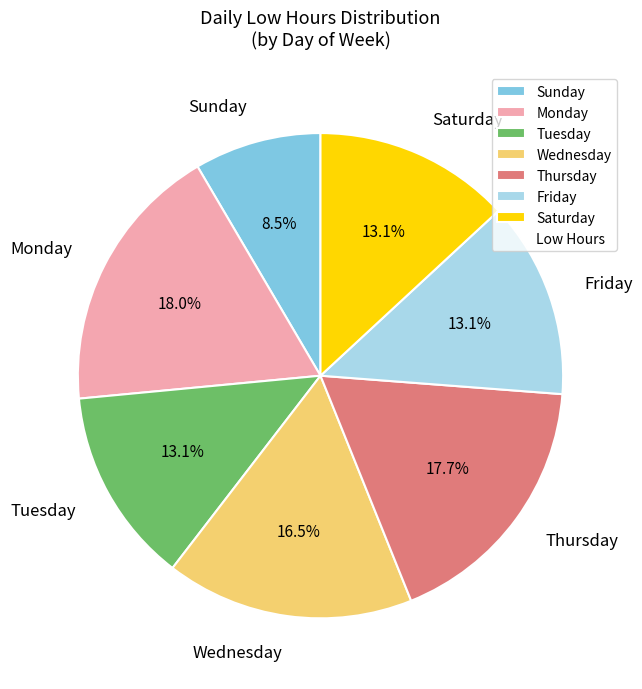

How many segments does this pie chart have?

7